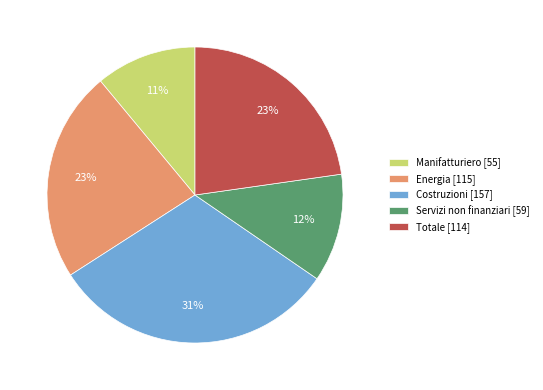

To the nearest percent, what is the difference between the largest and smallest slice percentages?

20%